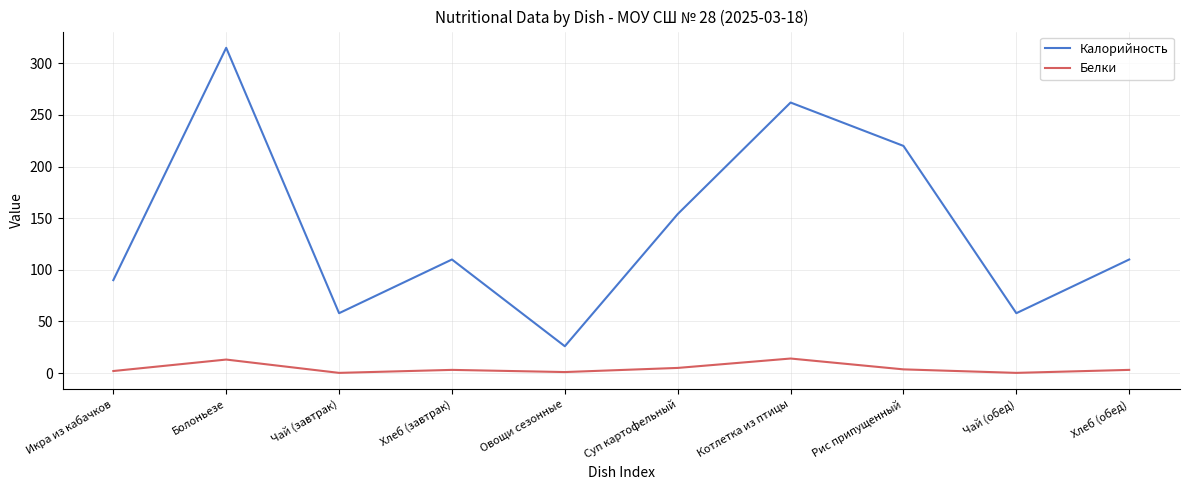

How many lines are shown in the chart?

2